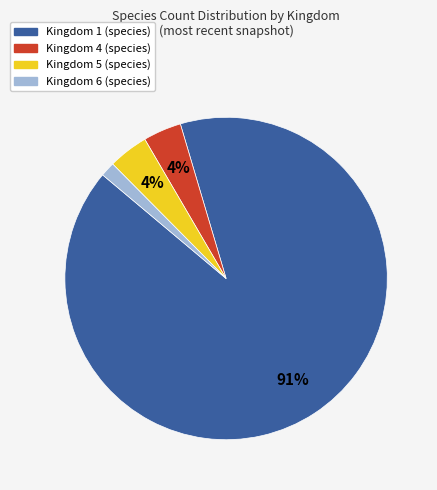

Is there a majority slice in this chart?

Yes